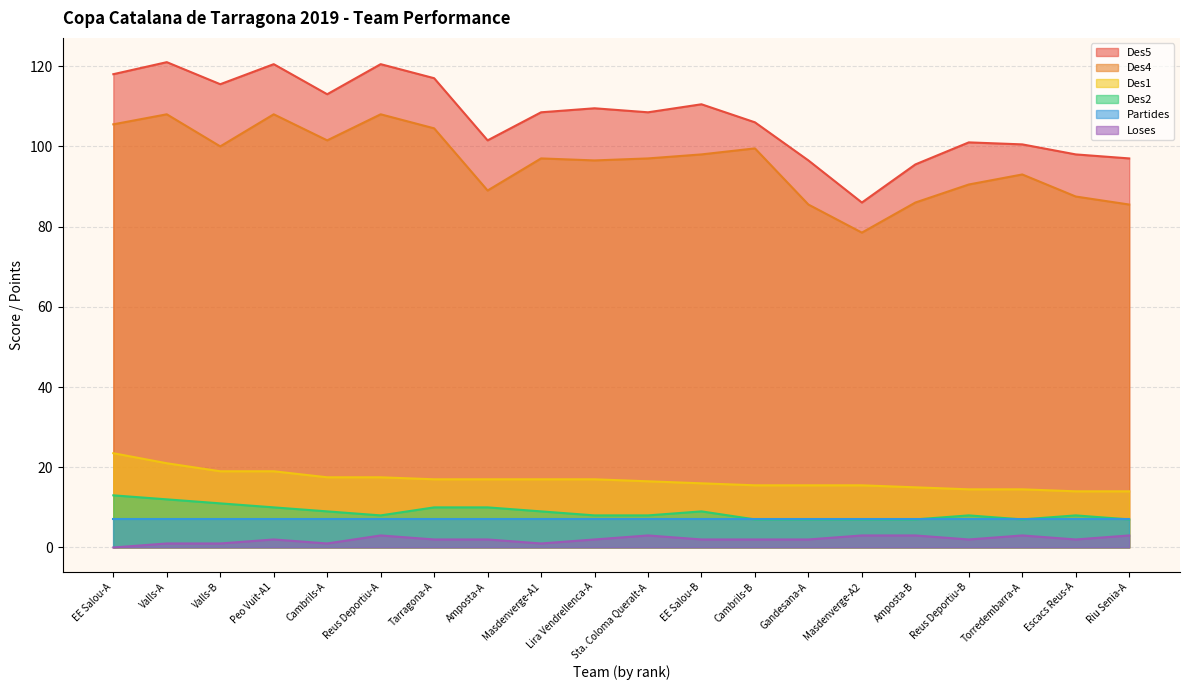

Where is the first local maximum for Des2?

EE Salou-B